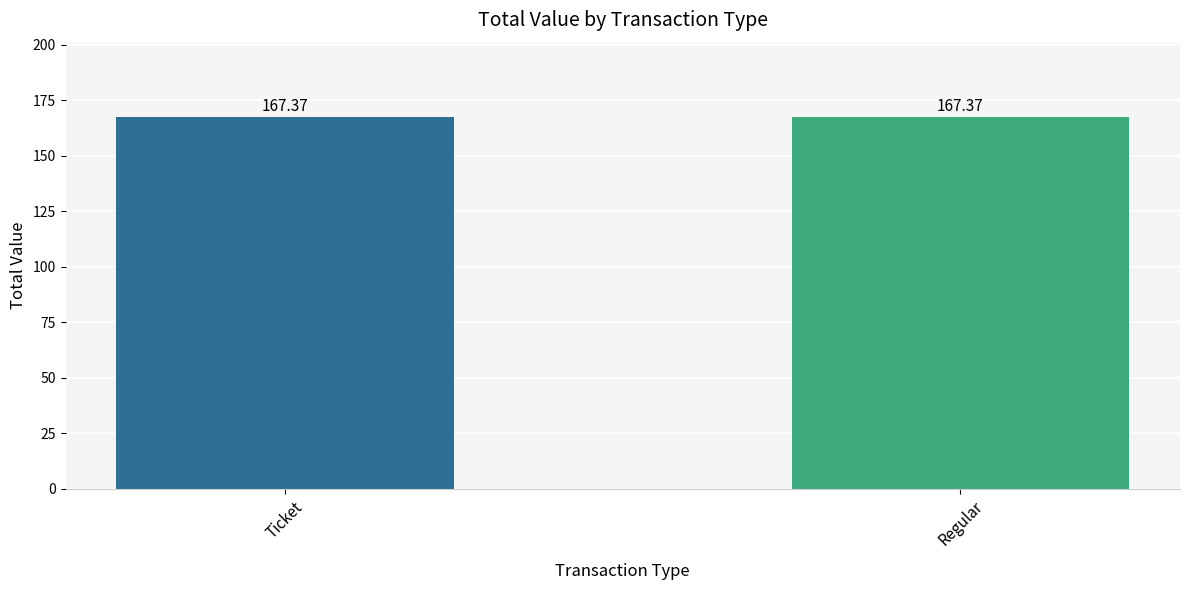

What are all the series names shown in the legend?

Ticket, Regular